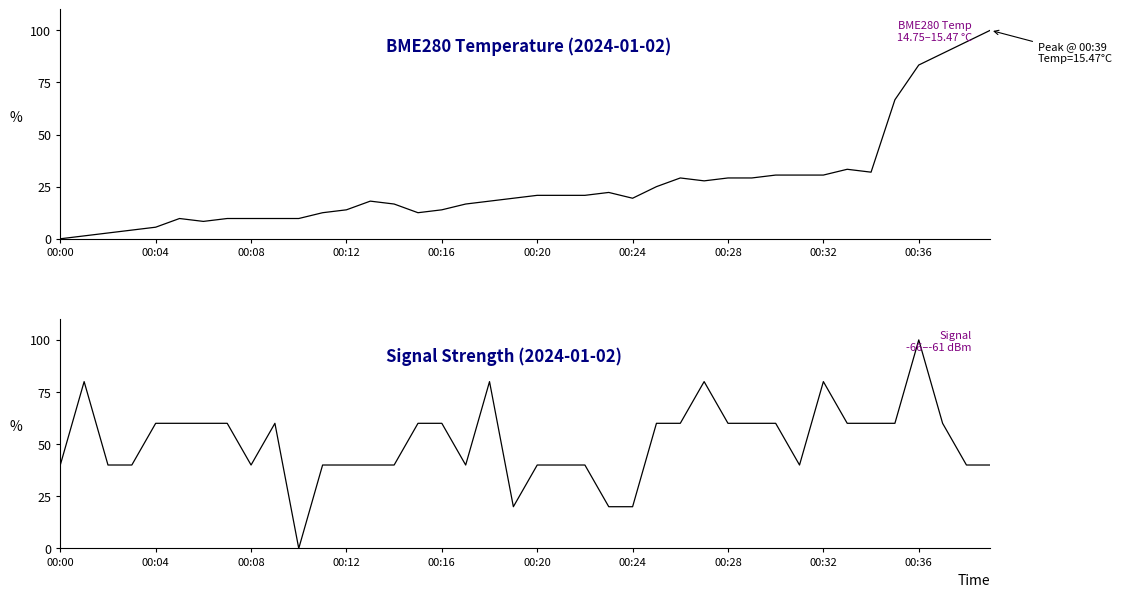

Which series has the largest total across all categories?

Signal